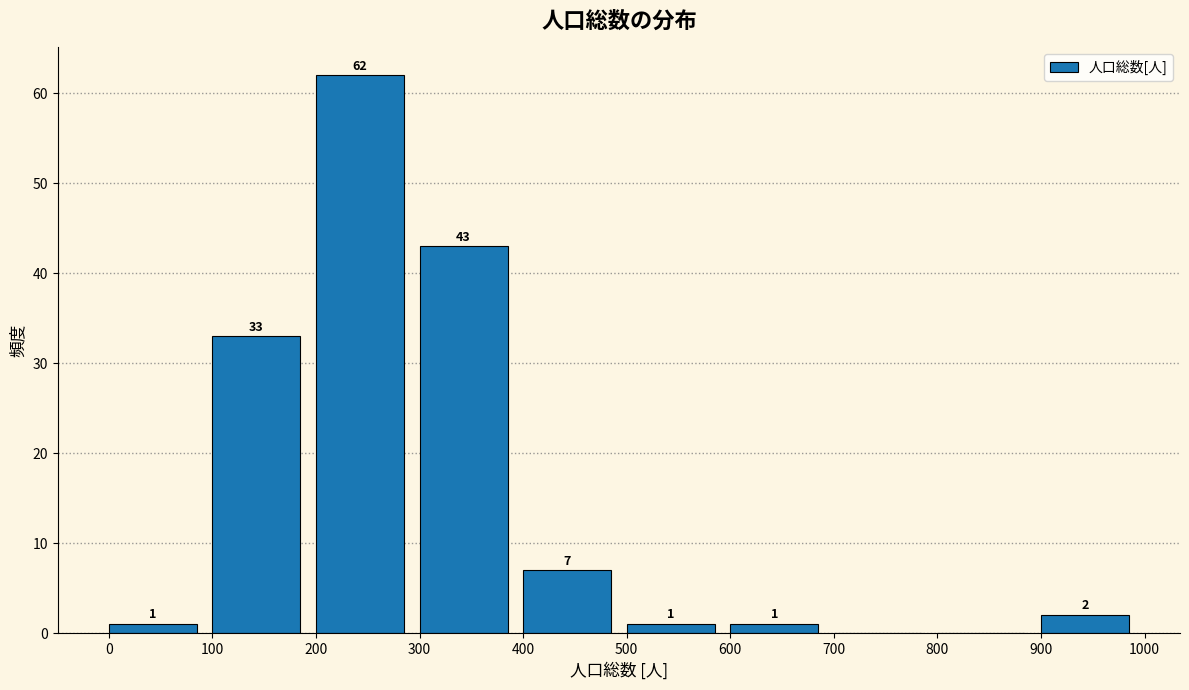

Which range on the x-axis has the tallest bar?

200 to 300